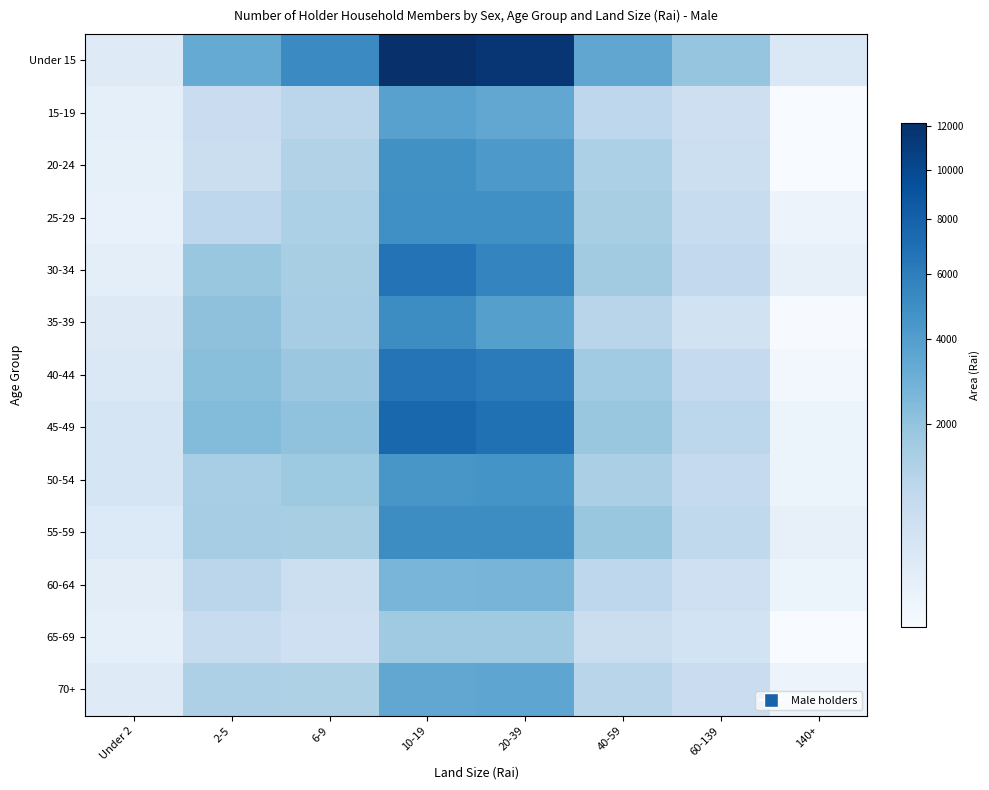

At how many categories does at least one series exceed 9135?

2